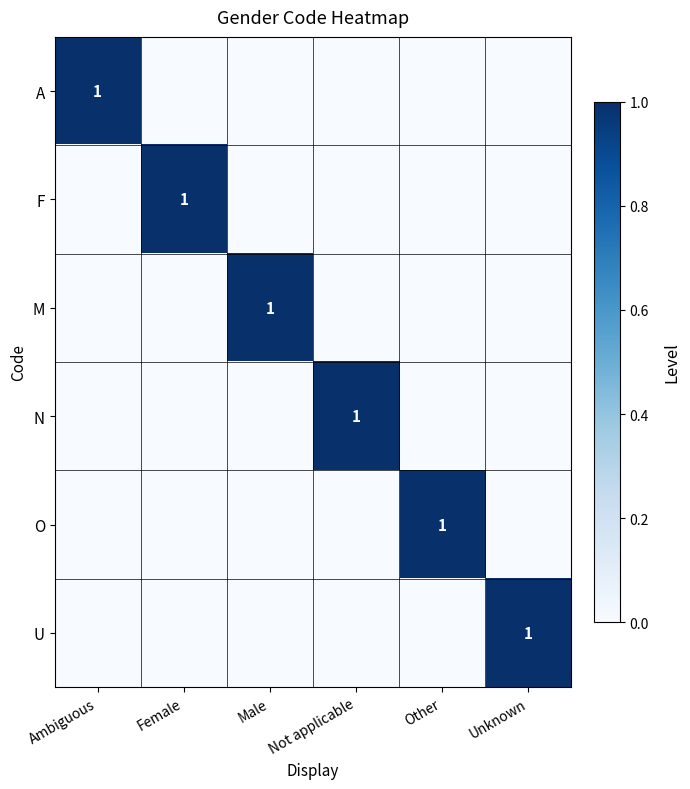

True or false: A has a value of 1 at Ambiguous.

True